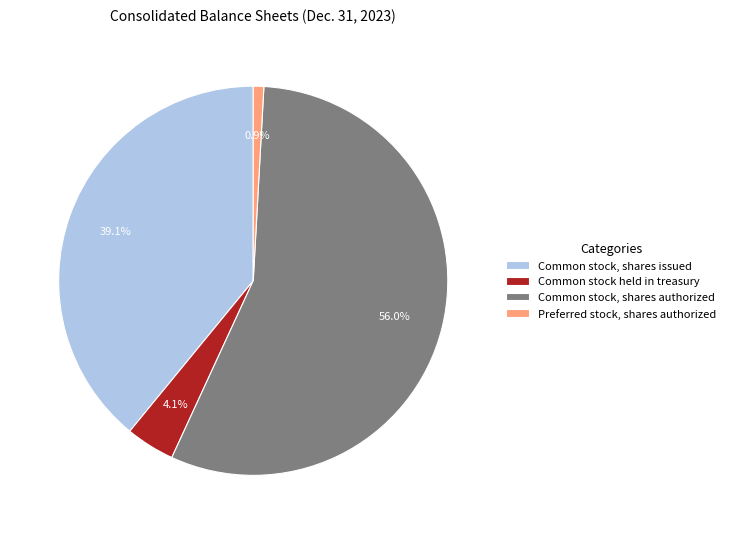

Between Preferred stock, shares authorized and Common stock, shares issued, which is larger?

Common stock, shares issued